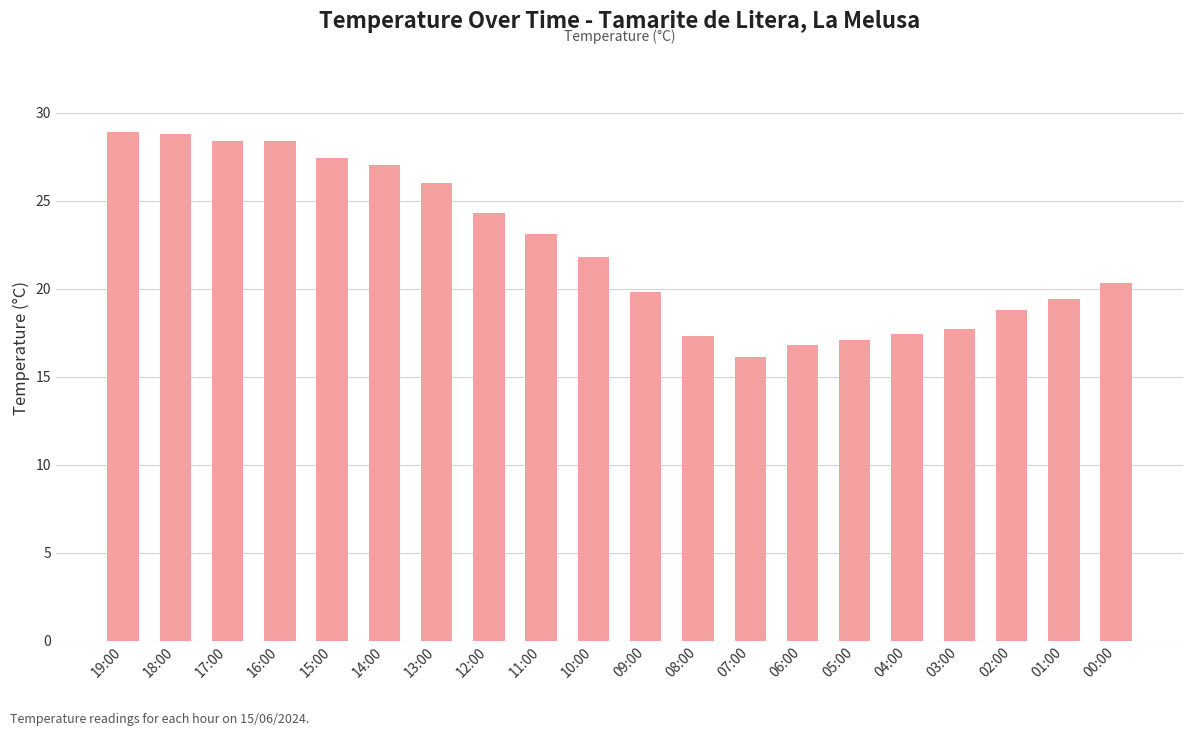

How many values are below 21?

10